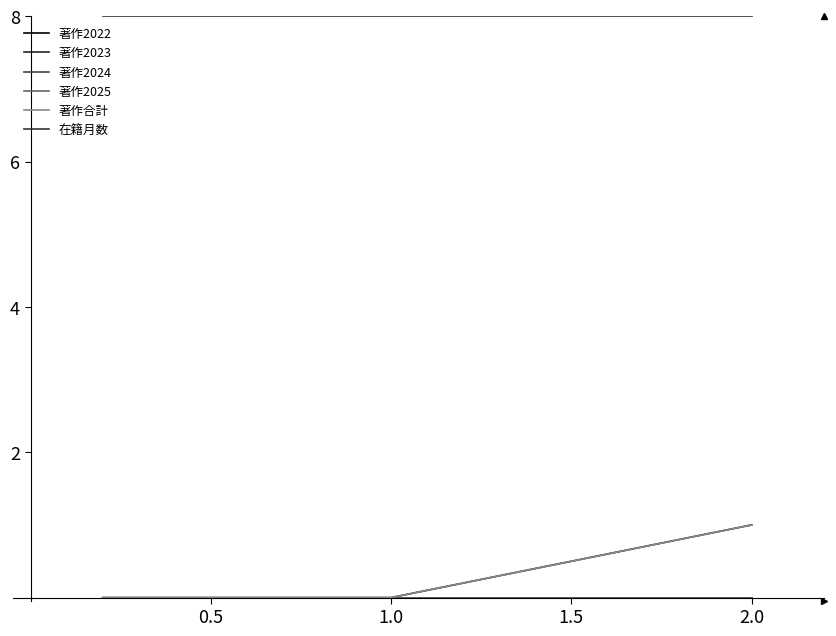

Reading right to left, what are all the values shown in this chart?

著作2022: 1	0	0
著作2023: 0	0	0
著作2024: 0	0	0
著作2025: 0	0	0
著作合計: 1	0	0
在籍月数: 8	8	8